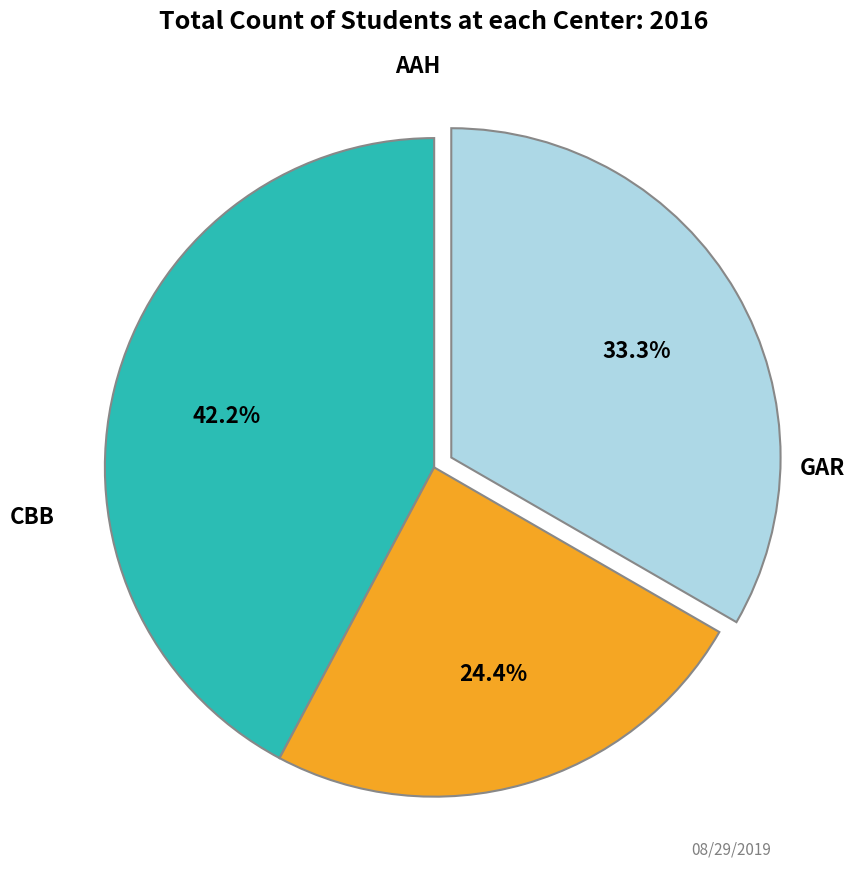

Is there any slice that represents more than half of the pie?

No